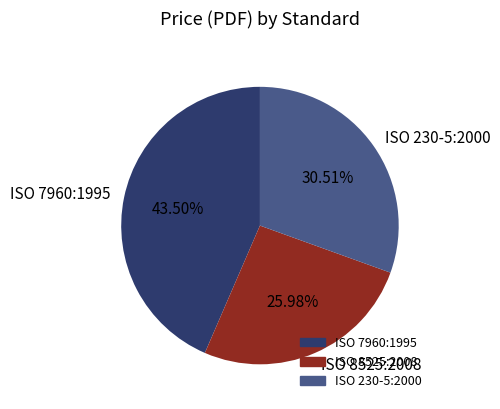

To the nearest percent, what is the combined percentage of ISO 7960:1995 and ISO 230-5:2000?

74%